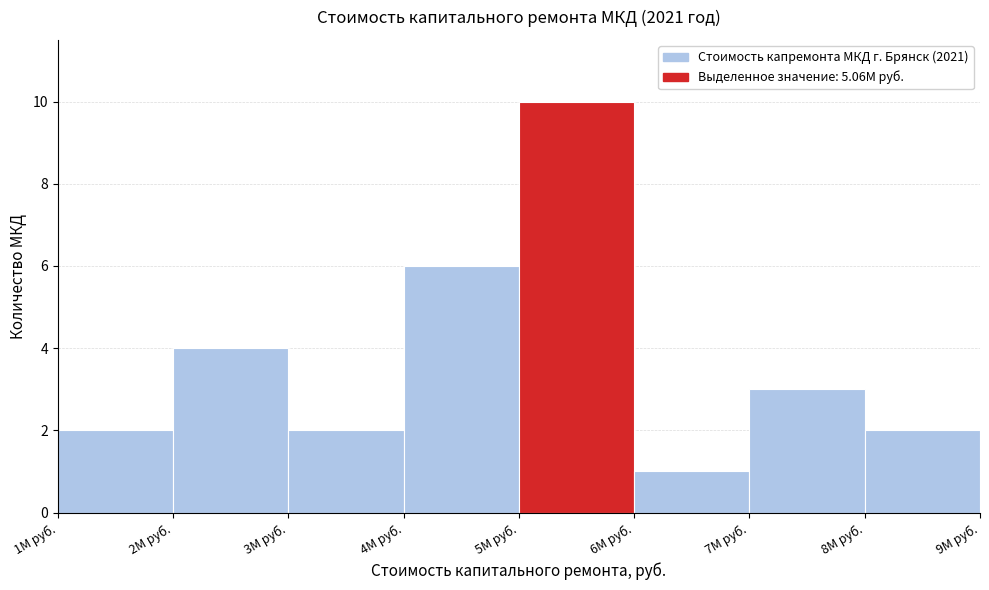

Reading right to left, what are all the values shown in this chart?

2	3	1	10	6	2	4	2